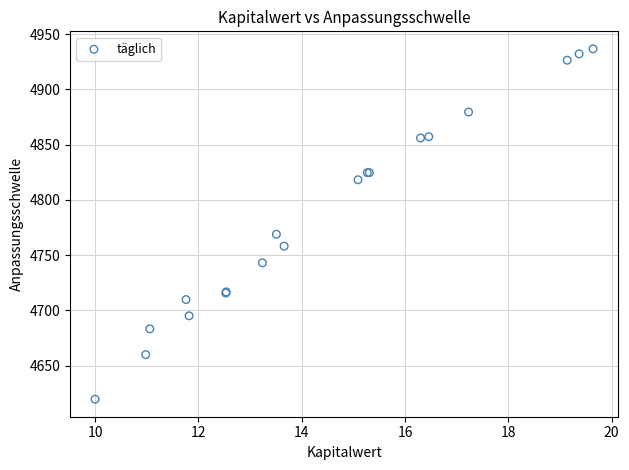

What Y value in the scatter plot is closest to 4778?

4768.8